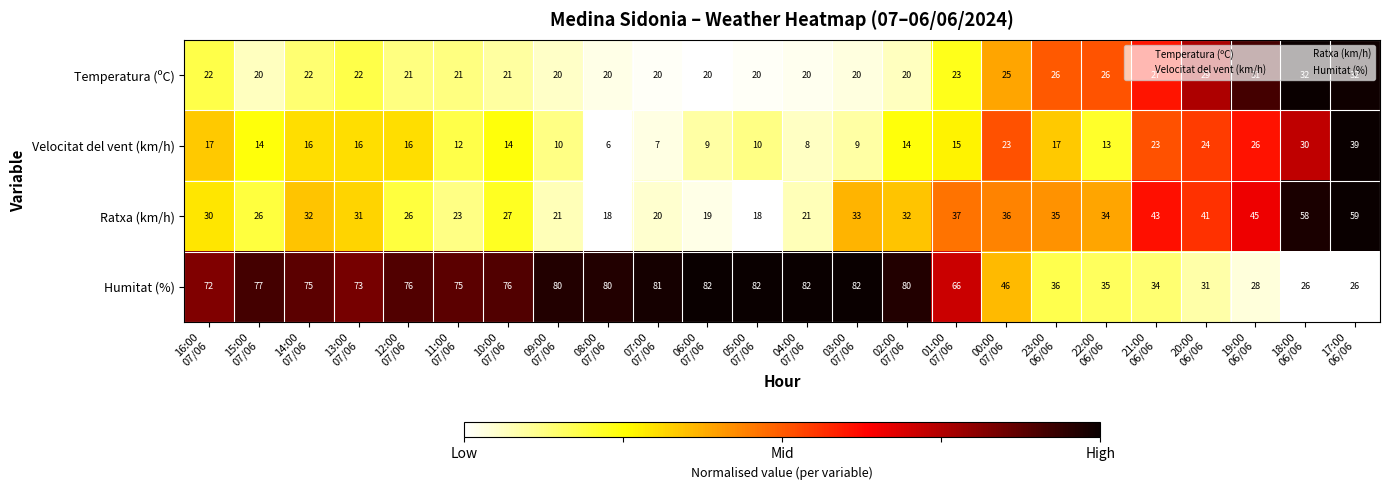

List the series in order of their overall mean, highest first.

Humitat (%), Ratxa (km/h), Temperatura (ºC), Velocitat del vent (km/h)